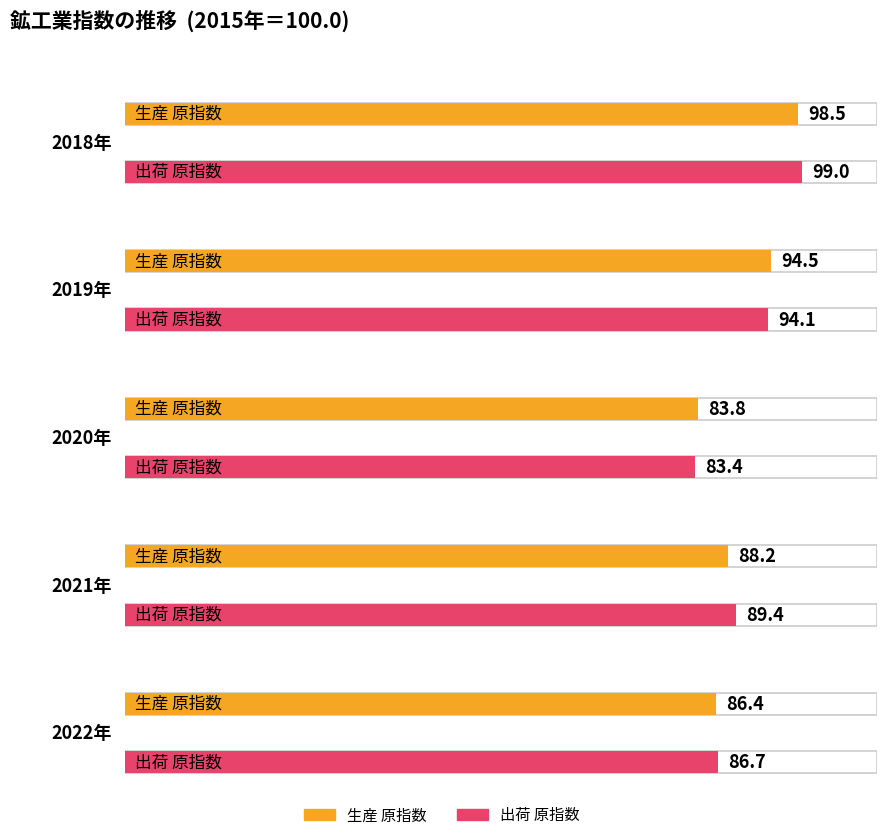

Is it true that 出荷 原指数 equals 125.3 at 2021年?

False